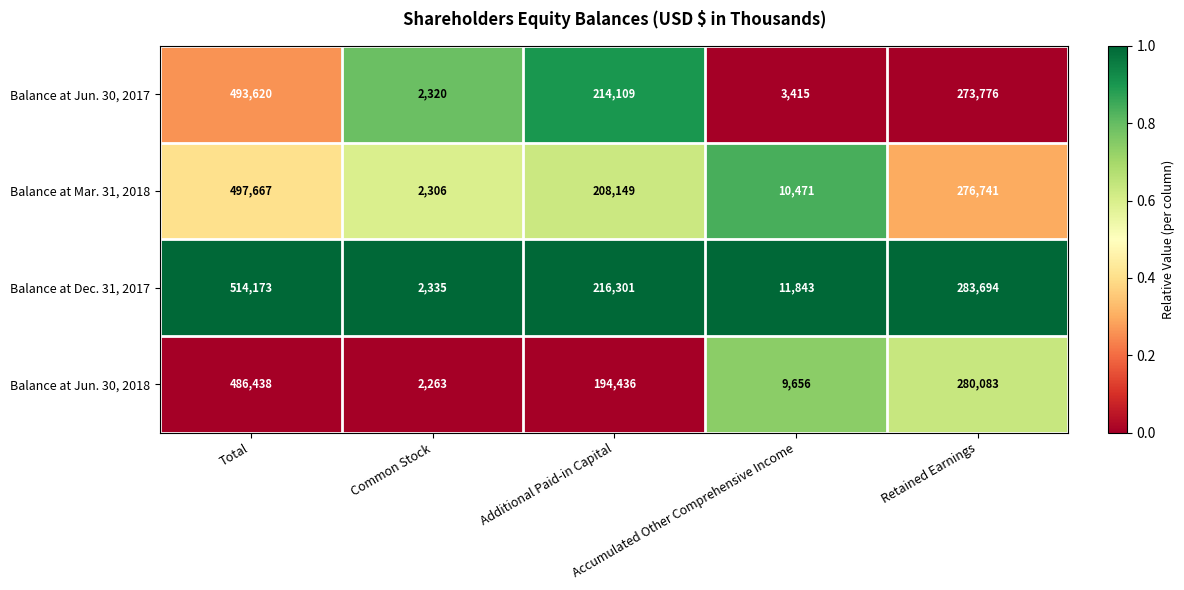

What is the difference between the second highest and second lowest values in the Balance at Dec. 31, 2017 series?

271851